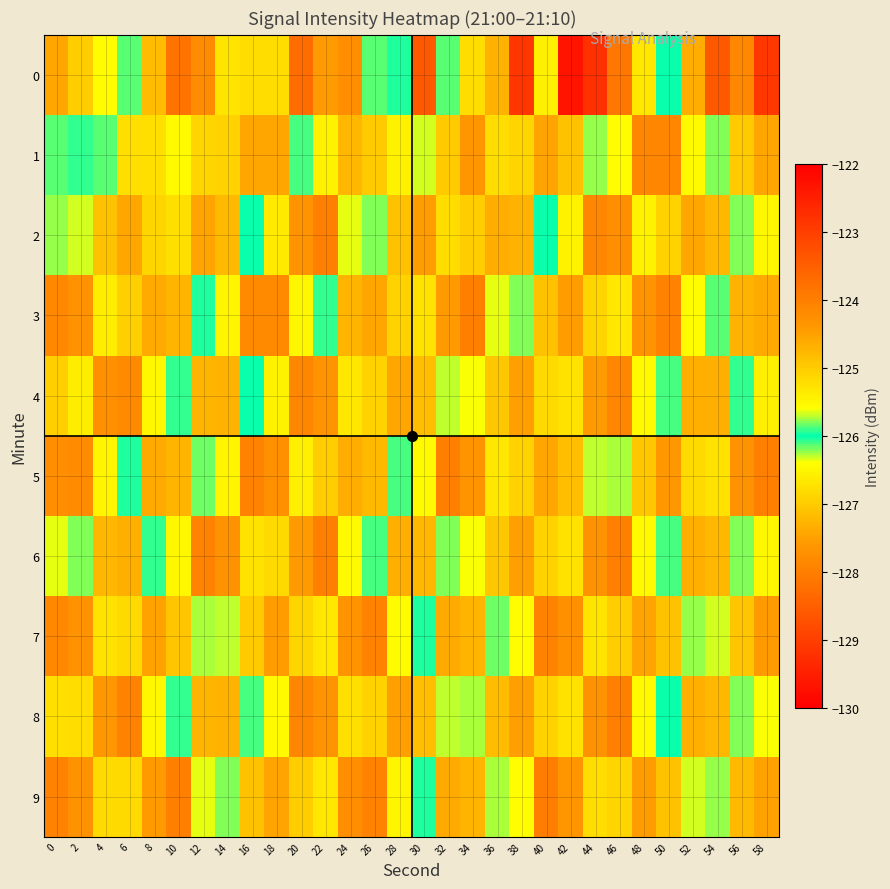

Reading left to right, what are all the values shown in this chart?

0: 0=-127.4	2=-125.0	4=-126.4	6=-126.1	8=-127.2	10=-123.8	12=-127.8	14=-126.7	16=-126.8	18=-125.2	20=-128.3	22=-127.6	24=-124.2	26=-125.9	28=-126.0	30=-128.6	32=-125.9	34=-126.8	36=-124.7	38=-129.1	40=-126.6	42=-129.7	44=-122.8	46=-128.1	48=-126.7	50=-126.0	52=-127.4	54=-123.4	56=-124.1	58=-122.9
1: 0=-125.9	2=-126.1	4=-125.9	6=-126.8	8=-125.2	10=-126.4	12=-125.1	14=-126.9	16=-127.4	18=-124.6	20=-126.1	22=-125.5	24=-127.2	26=-125.0	28=-126.5	30=-125.7	32=-127.0	34=-124.3	36=-126.8	38=-125.1	40=-127.5	42=-124.9	44=-126.2	46=-125.6	48=-127.9	50=-124.1	52=-126.5	54=-125.8	56=-127.0	58=-124.6
2: 0=-126.2	2=-125.7	4=-127.1	6=-124.6	8=-126.9	10=-125.2	12=-127.5	14=-124.8	16=-126.0	18=-125.3	20=-127.7	22=-124.0	24=-126.3	26=-125.8	28=-127.1	30=-124.5	32=-126.8	34=-125.0	36=-127.4	38=-124.7	40=-126.0	42=-125.5	44=-127.9	46=-124.2	48=-126.6	50=-125.1	52=-127.4	54=-124.8	56=-126.2	58=-125.5
3: 0=-127.9	2=-124.3	4=-126.6	6=-125.1	8=-127.4	10=-124.7	12=-126.1	14=-125.5	16=-127.8	18=-124.2	20=-126.5	22=-125.9	24=-127.3	26=-124.6	28=-126.9	30=-125.3	32=-127.6	34=-124.0	36=-126.4	38=-125.8	40=-127.1	42=-124.5	44=-126.9	46=-125.3	48=-127.7	50=-124.1	52=-126.4	54=-125.9	56=-127.3	58=-124.6
4: 0=-127.0	2=-125.4	4=-127.7	6=-124.2	8=-126.5	10=-125.9	12=-127.3	14=-124.7	16=-126.0	18=-125.5	20=-127.9	22=-124.3	24=-126.7	26=-125.1	28=-127.4	30=-124.9	32=-126.3	34=-125.6	36=-127.1	38=-124.5	40=-126.8	42=-125.3	44=-127.6	46=-124.1	48=-126.5	50=-125.9	52=-127.3	54=-124.7	56=-126.1	58=-125.4
5: 0=-127.8	2=-124.2	4=-126.5	6=-126.0	8=-127.4	10=-124.7	12=-126.2	14=-125.5	16=-127.9	18=-124.3	20=-126.6	22=-125.0	24=-127.4	26=-124.8	28=-126.1	30=-125.6	32=-128.0	34=-124.3	36=-126.7	38=-125.1	40=-127.4	42=-124.9	44=-126.3	46=-125.7	48=-127.1	50=-124.4	52=-126.8	54=-125.3	56=-127.7	58=-124.0
6: 0=-126.4	2=-125.8	4=-127.2	6=-124.7	8=-126.1	10=-125.5	12=-128.0	14=-124.3	16=-126.7	18=-125.2	20=-127.6	22=-124.0	24=-126.5	26=-125.9	28=-127.3	30=-124.8	32=-126.2	34=-125.6	36=-127.1	38=-124.5	40=-126.9	42=-125.3	44=-127.7	46=-124.0	48=-126.5	50=-125.9	52=-127.3	54=-124.8	56=-126.2	58=-125.5
7: 0=-127.9	2=-124.3	4=-126.7	6=-125.2	8=-127.5	10=-124.9	12=-126.3	14=-125.7	16=-127.0	18=-124.5	20=-126.9	22=-125.3	24=-127.7	26=-124.1	28=-126.4	30=-126.0	32=-127.4	34=-124.7	36=-126.2	38=-125.6	40=-127.9	42=-124.3	44=-126.7	46=-125.0	48=-127.5	50=-124.9	52=-126.2	54=-125.7	56=-127.1	58=-124.4
8: 0=-126.8	2=-125.2	4=-127.6	6=-124.1	8=-126.5	10=-125.9	12=-127.3	14=-124.7	16=-126.1	18=-125.6	20=-127.9	22=-124.3	24=-126.8	26=-125.1	28=-127.5	30=-124.9	32=-126.3	34=-125.7	36=-127.2	38=-124.5	40=-126.9	42=-125.3	44=-127.7	46=-124.0	48=-126.5	50=-126.0	52=-127.3	54=-124.8	56=-126.2	58=-125.6
9: 0=-128.0	2=-124.3	4=-126.8	6=-125.2	8=-127.6	10=-124.0	12=-126.4	14=-125.8	16=-127.1	18=-124.6	20=-127.0	22=-125.3	24=-127.8	26=-124.1	28=-126.5	30=-126.0	32=-127.4	34=-124.7	36=-126.3	38=-125.6	40=-128.0	42=-124.4	44=-126.8	46=-125.1	48=-127.6	50=-124.9	52=-126.3	54=-125.8	56=-127.2	58=-124.5